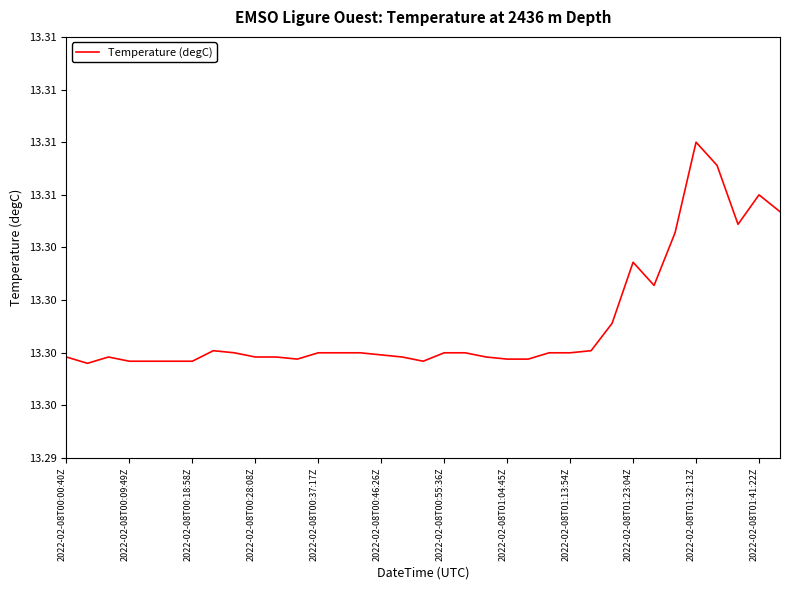

Which label corresponds to the largest value in the chart?

2022-02-08T01:32:13Z